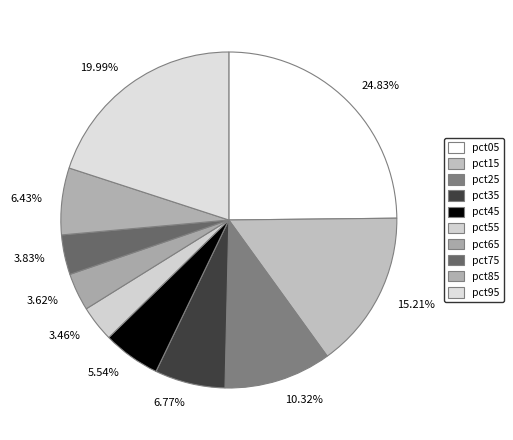

Rank the categories by value from lowest to highest.

pct55, pct65, pct75, pct45, pct85, pct35, pct25, pct15, pct95, pct05